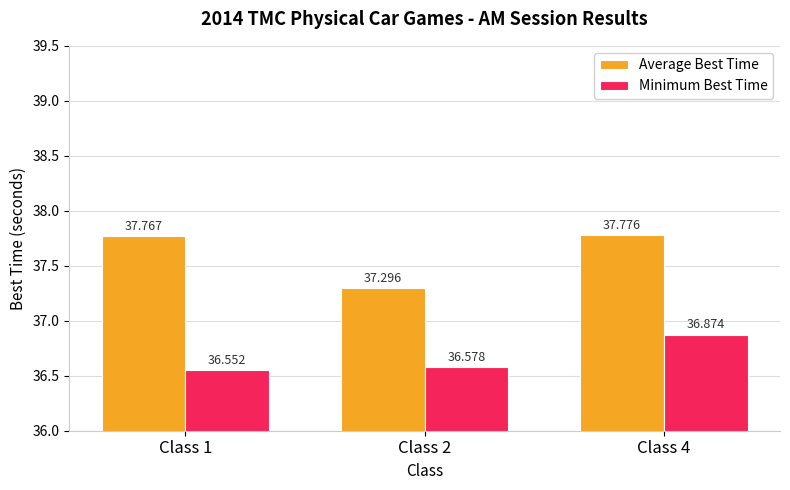

What is the minimum value shown in the chart?

36.6